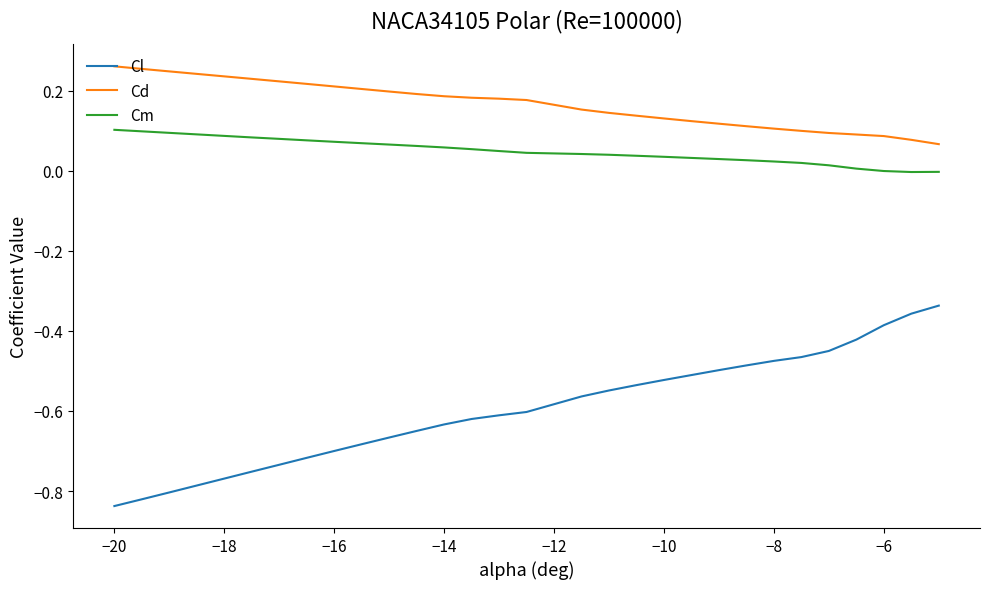

True or false: Cd and Cm intersect in this chart.

False